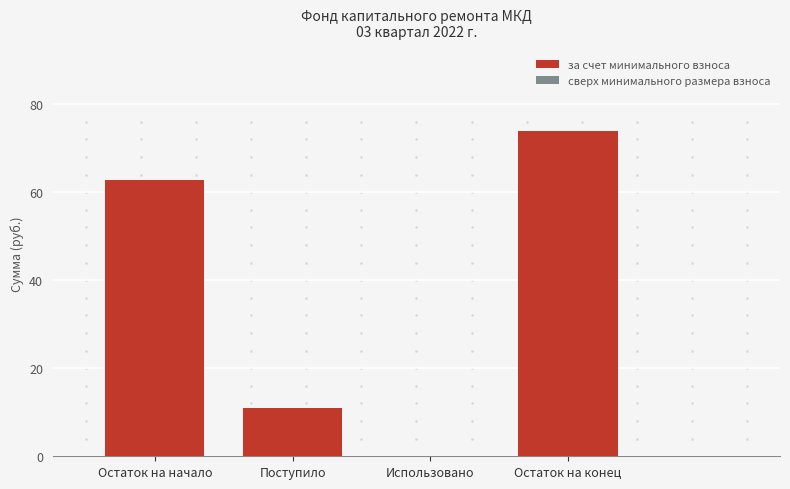

What is the sum of all values?

147.6